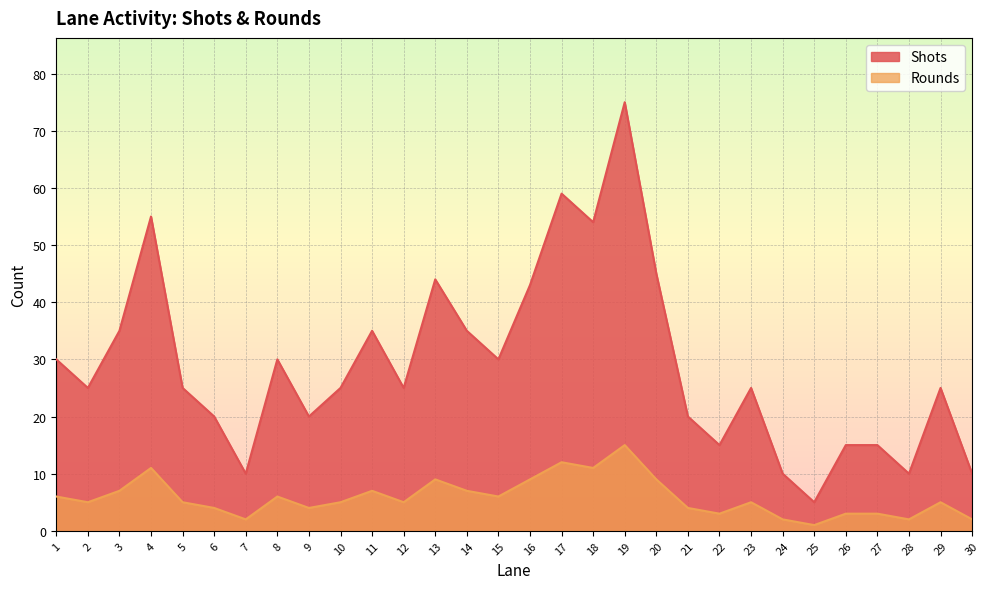

True or false: Rounds has a value of 5 at 10.

True